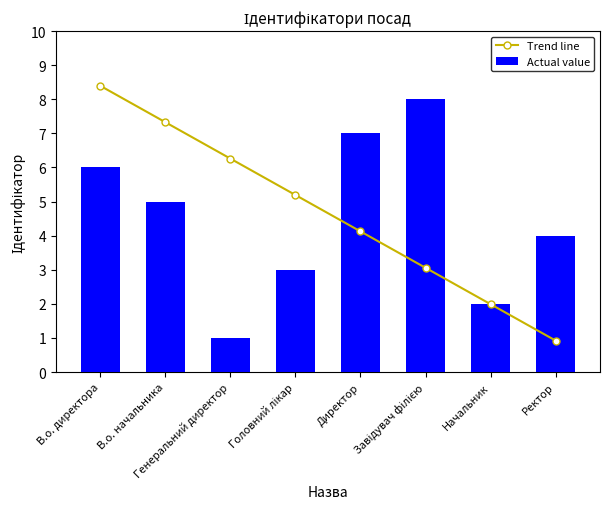

What are all the series names shown in the legend?

Trend line, Actual value